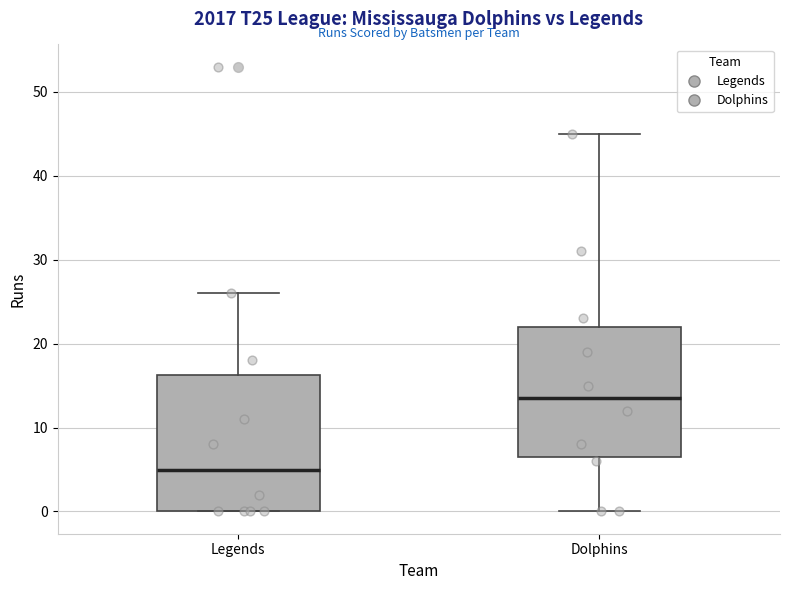

Reading left to right, transcribe this box plot: for each box, give where its median line is, the range the box spans, and where its two whiskers end, as read against the y-axis. The values are not printed on the chart, so give them approximately, as read against the axis.

Legends: median 5, box 0 to 16, whiskers 0 to 26
Dolphins: median 14, box 7 to 22, whiskers 0 to 45